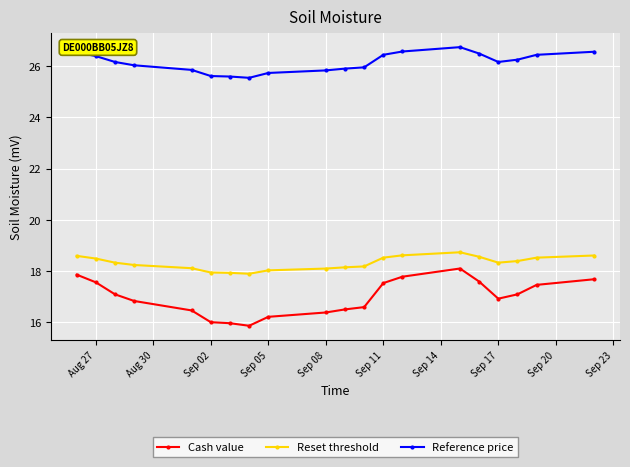

Rank the series by their maximum value, from lowest to highest.

Cash value, Reset threshold, Reference price